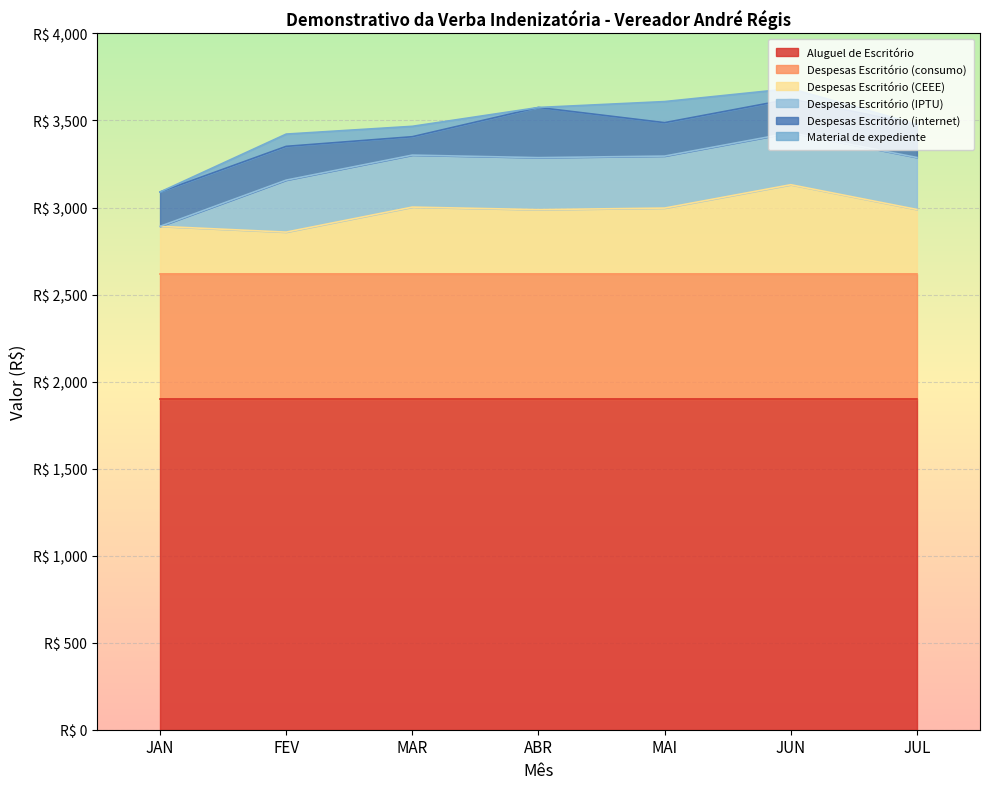

At which category does the chart reach its minimum across all series?

JAN